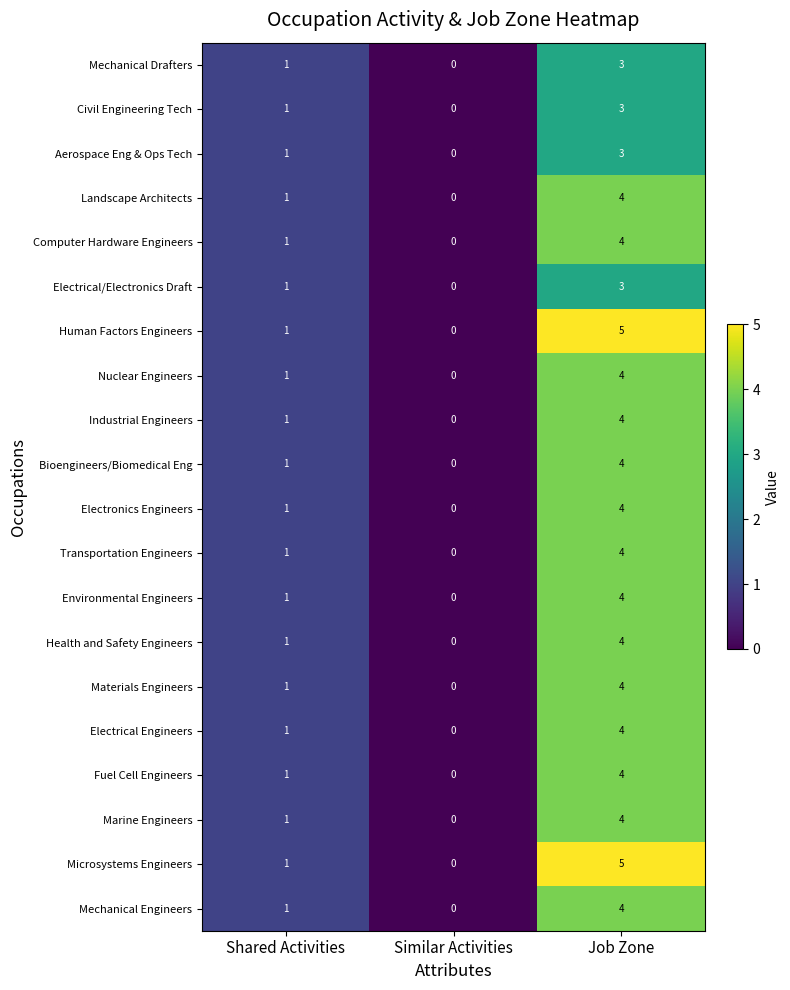

What is the difference between the Electrical Engineers values at Job Zone and Shared Activities?

3